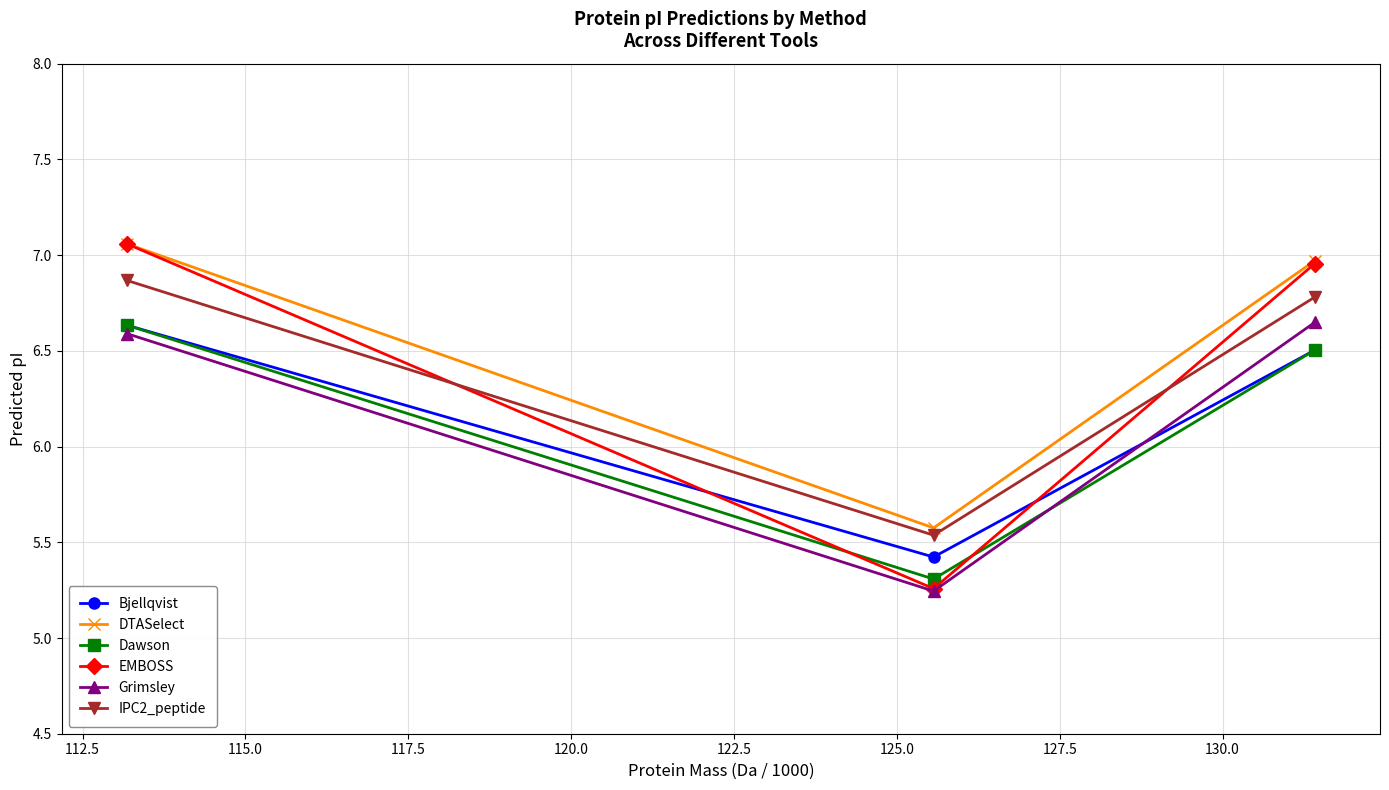

What is the value of the Bjellqvist point at the 2nd from the left?

5.4